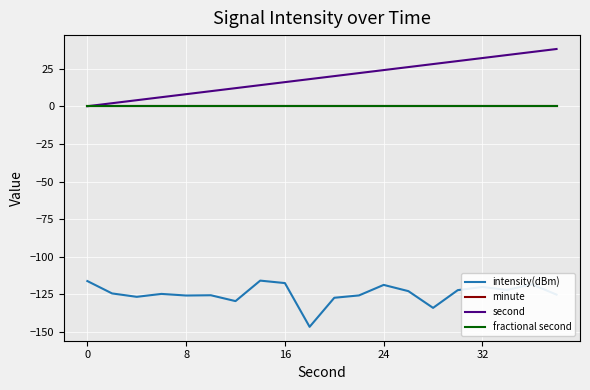

Does the chart have visible grid lines?

Yes